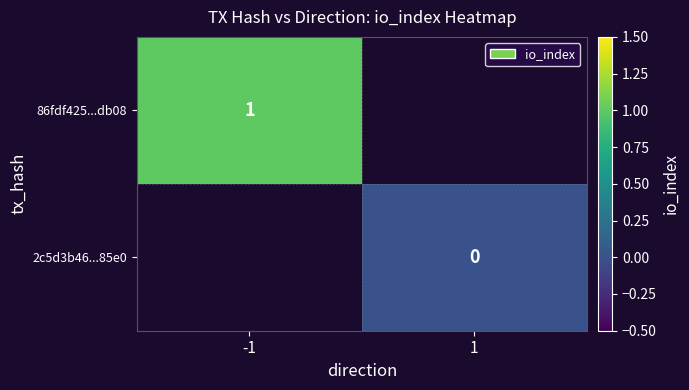

At how many categories does at least one series exceed 0?

1